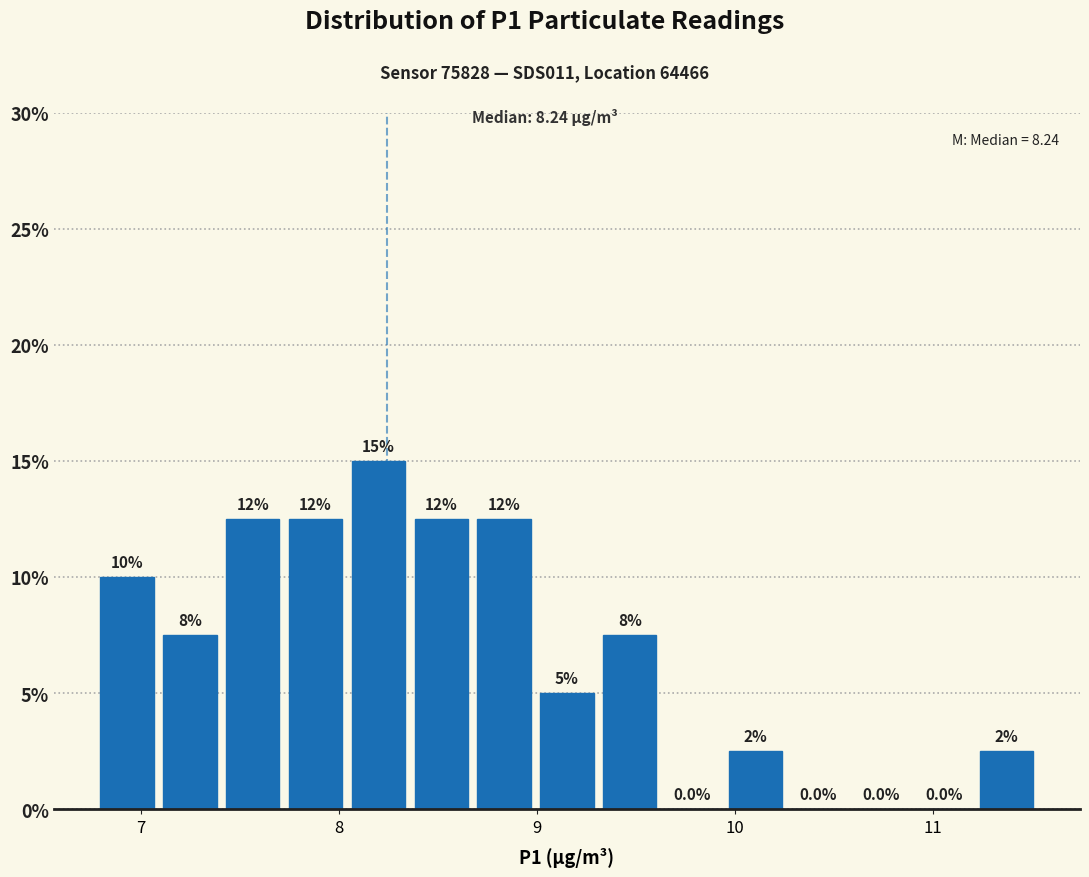

Around what value on the x-axis is the tallest bar? Give the approximate position of its centre, as read against the axis.

8.2